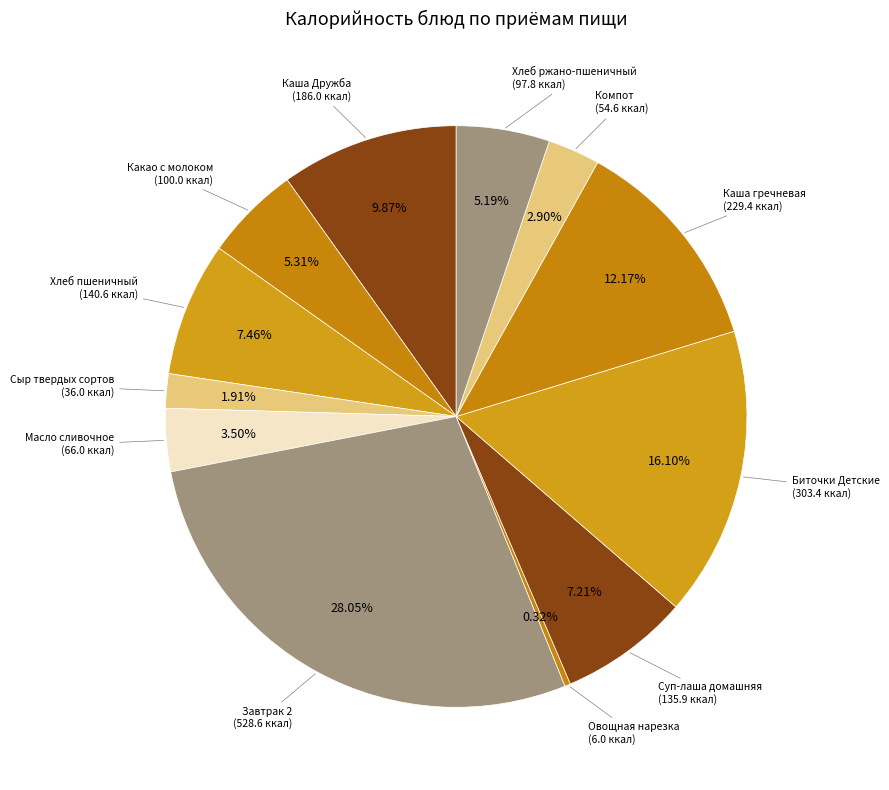

To the nearest percent, what is the average slice percentage?

8%